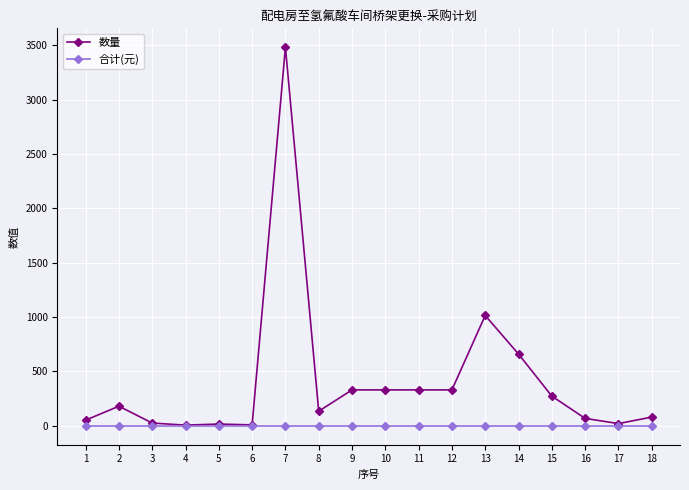

True or false: 数量 has more than 0 interior local peaks.

True